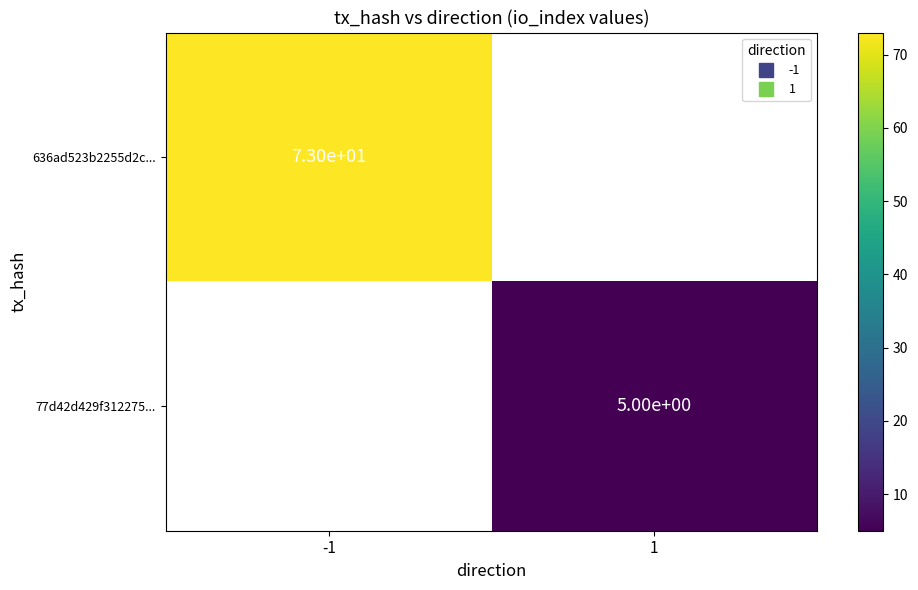

What is the smallest value displayed?

5.0